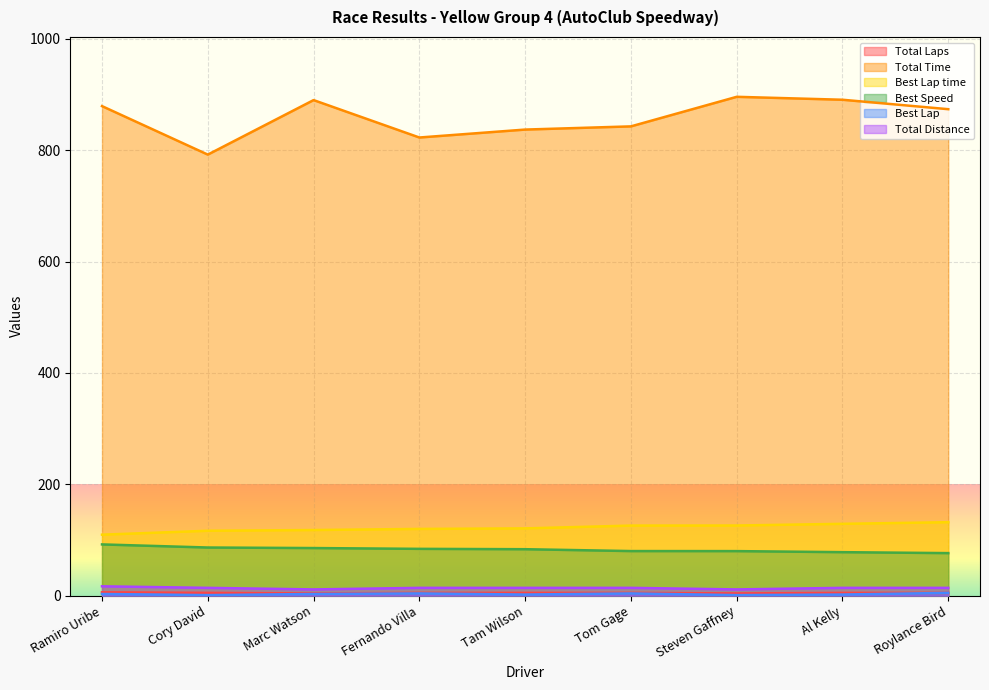

Which series has the largest total across all categories?

Total Time